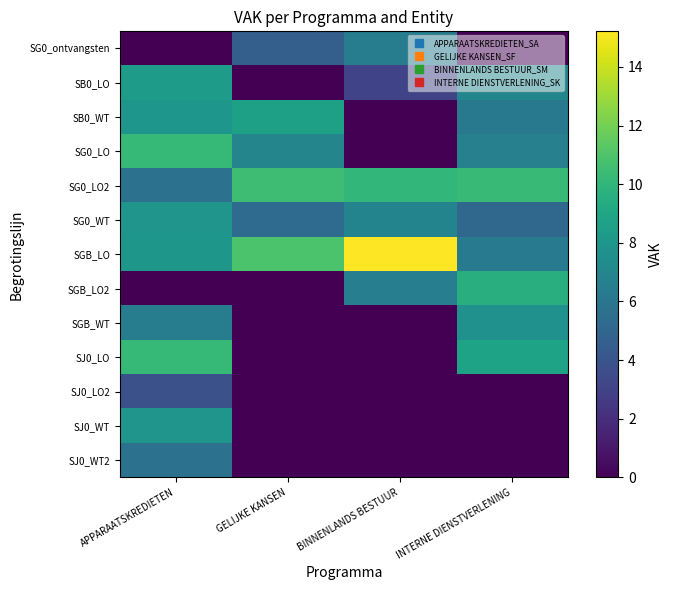

Reading left to right, extract all data points from this chart.

SG0_ontvangsten: APPARAATSKREDIETEN=0.0	GELIJKE KANSEN=4.6	BINNENLANDS BESTUUR=6.4	INTERNE DIENSTVERLENING=0.0
SB0_LO: APPARAATSKREDIETEN=8.3	GELIJKE KANSEN=0.0	BINNENLANDS BESTUUR=3.0	INTERNE DIENSTVERLENING=7.0
SB0_WT: APPARAATSKREDIETEN=8.0	GELIJKE KANSEN=8.7	BINNENLANDS BESTUUR=0.0	INTERNE DIENSTVERLENING=6.2
SG0_LO: APPARAATSKREDIETEN=10.2	GELIJKE KANSEN=6.9	BINNENLANDS BESTUUR=0.0	INTERNE DIENSTVERLENING=6.6
SG0_LO2: APPARAATSKREDIETEN=5.7	GELIJKE KANSEN=10.5	BINNENLANDS BESTUUR=10.1	INTERNE DIENSTVERLENING=10.3
SG0_WT: APPARAATSKREDIETEN=7.9	GELIJKE KANSEN=5.3	BINNENLANDS BESTUUR=6.9	INTERNE DIENSTVERLENING=5.1
SGB_LO: APPARAATSKREDIETEN=8.1	GELIJKE KANSEN=10.9	BINNENLANDS BESTUUR=15.2	INTERNE DIENSTVERLENING=6.2
SGB_LO2: APPARAATSKREDIETEN=0.0	GELIJKE KANSEN=0.0	BINNENLANDS BESTUUR=6.5	INTERNE DIENSTVERLENING=9.6
SGB_WT: APPARAATSKREDIETEN=6.4	GELIJKE KANSEN=0.0	BINNENLANDS BESTUUR=0.0	INTERNE DIENSTVERLENING=7.7
SJ0_LO: APPARAATSKREDIETEN=10.2	GELIJKE KANSEN=0.0	BINNENLANDS BESTUUR=0.0	INTERNE DIENSTVERLENING=8.8
SJ0_LO2: APPARAATSKREDIETEN=3.8	GELIJKE KANSEN=0.0	BINNENLANDS BESTUUR=0.0	INTERNE DIENSTVERLENING=0.0
SJ0_WT: APPARAATSKREDIETEN=7.9	GELIJKE KANSEN=0.0	BINNENLANDS BESTUUR=0.0	INTERNE DIENSTVERLENING=0.0
SJ0_WT2: APPARAATSKREDIETEN=5.7	GELIJKE KANSEN=0.0	BINNENLANDS BESTUUR=0.0	INTERNE DIENSTVERLENING=0.0